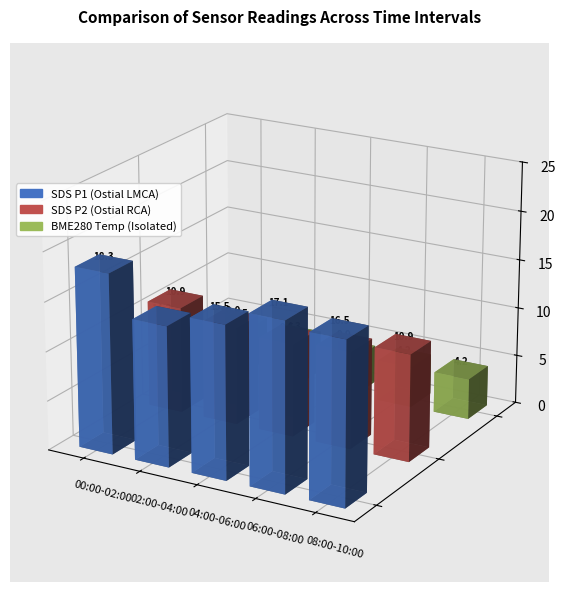

Reading left to right, transcribe all the data shown in this chart.

SDS_P1: 18.3	14.2	15.5	17.1	16.5
SDS_P2: 10.9	10.0	9.5	9.9	10.9
BME280_temperature: 4.5	4.3	3.9	4.2	4.2